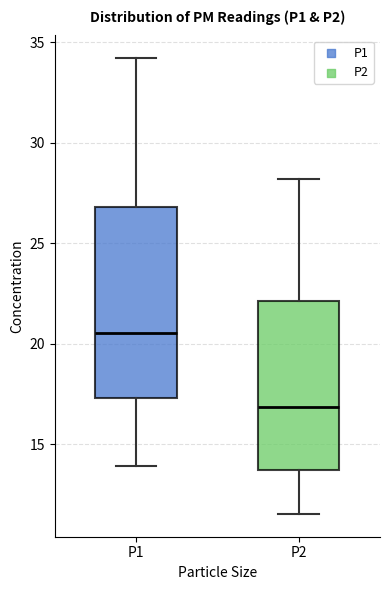

Where is the upper edge of the box for P2 on the y-axis? The values are not printed on the chart, so give them approximately, as read against the axis.

22.0